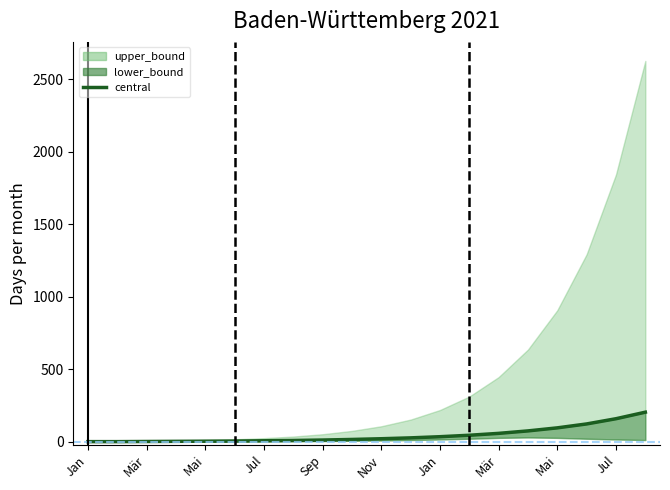

Approximately how many times larger is the value at Mai compared to Sep?

0.4